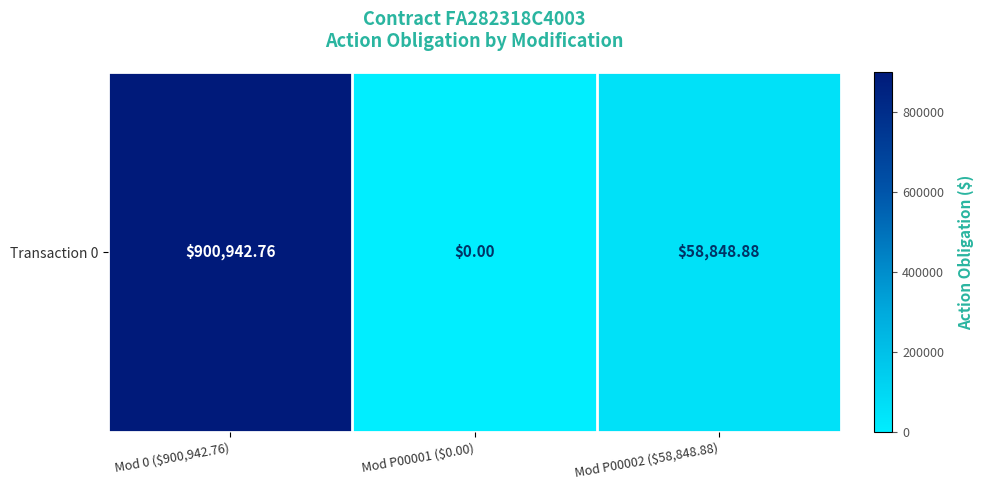

Which has a higher value, Mod P00002 ($58,848.88) or Mod 0 ($900,942.76)?

Mod 0 ($900,942.76)